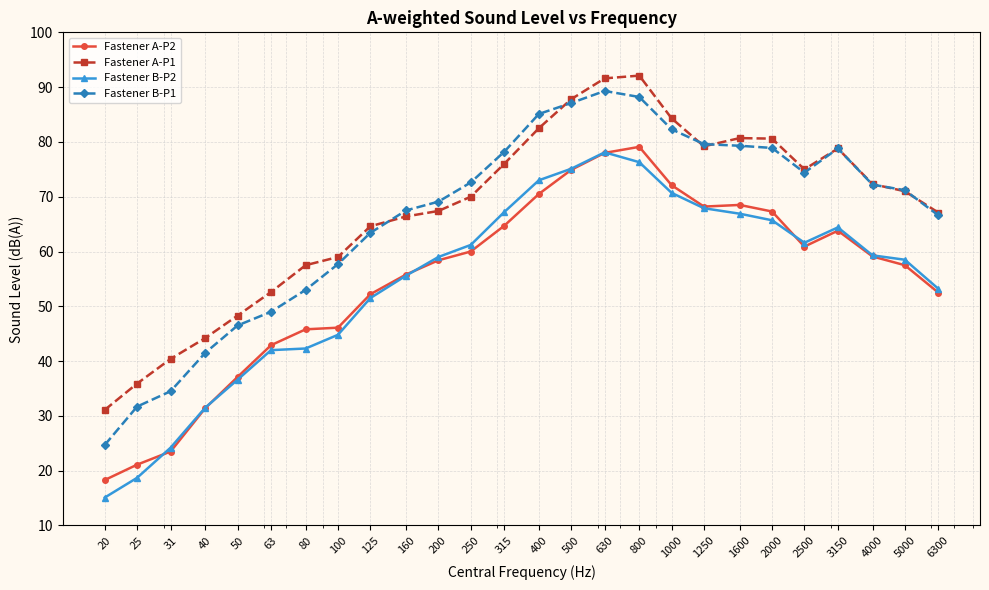

What is the highest value of the Fastener B-P1 series?

89.3